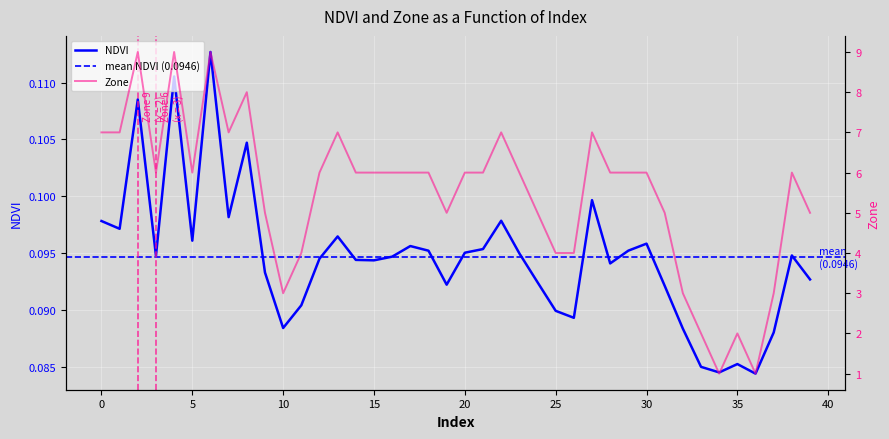

What is the spread (max minus min) of values at 22?

6.9